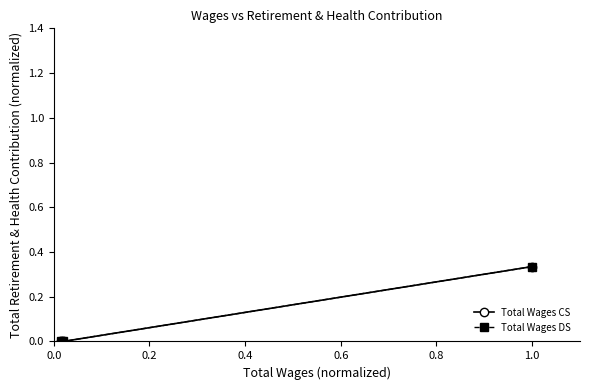

How many Total Wages DS values are between 0 and 1?

3